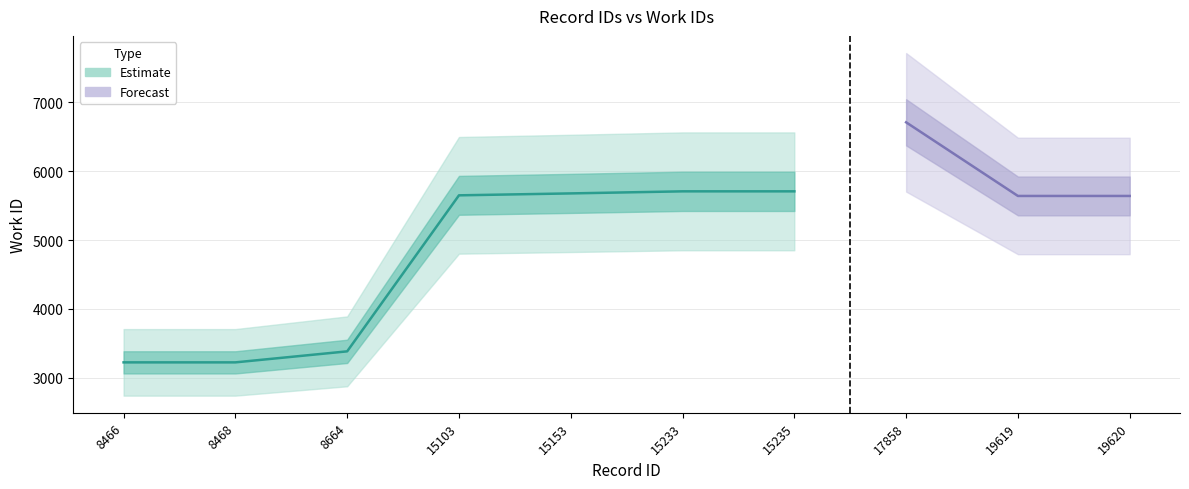

What is the value of the 1st point from the left?

3224